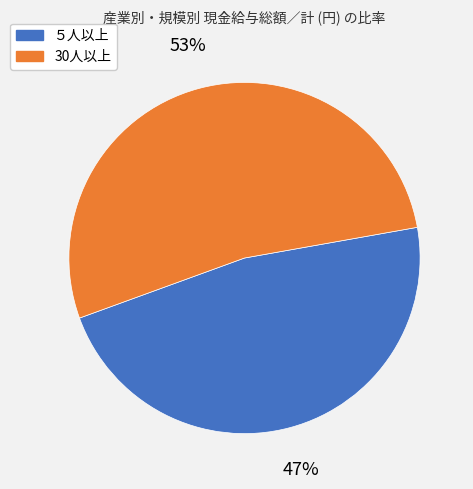

Rank the categories by value from highest to lowest.

30人以上, ５人以上